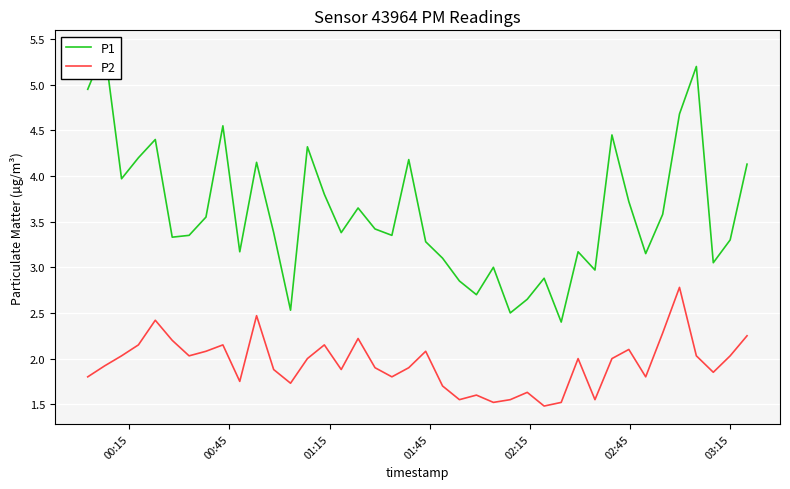

Which series has the largest range (max minus min)?

P1